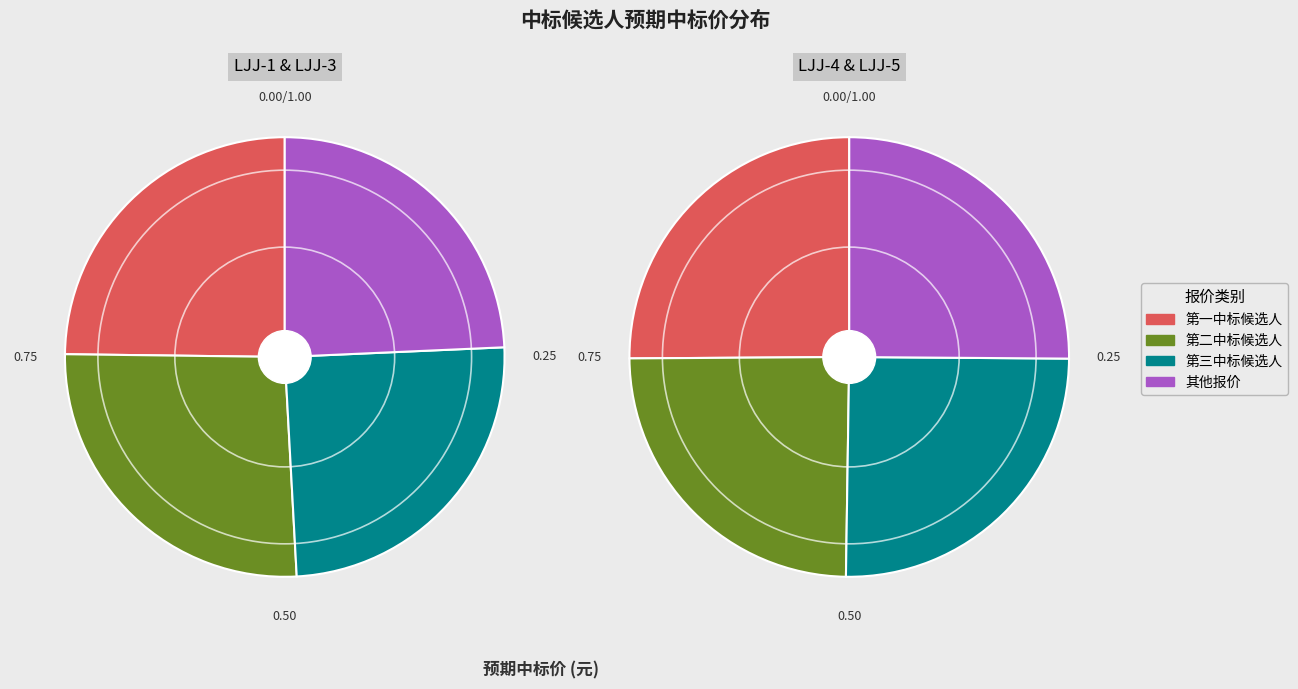

Does LJJ-3 account for over 50% of the chart?

No